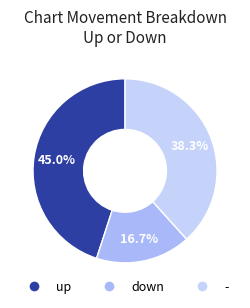

What portion of the pie excludes -?

61.7%